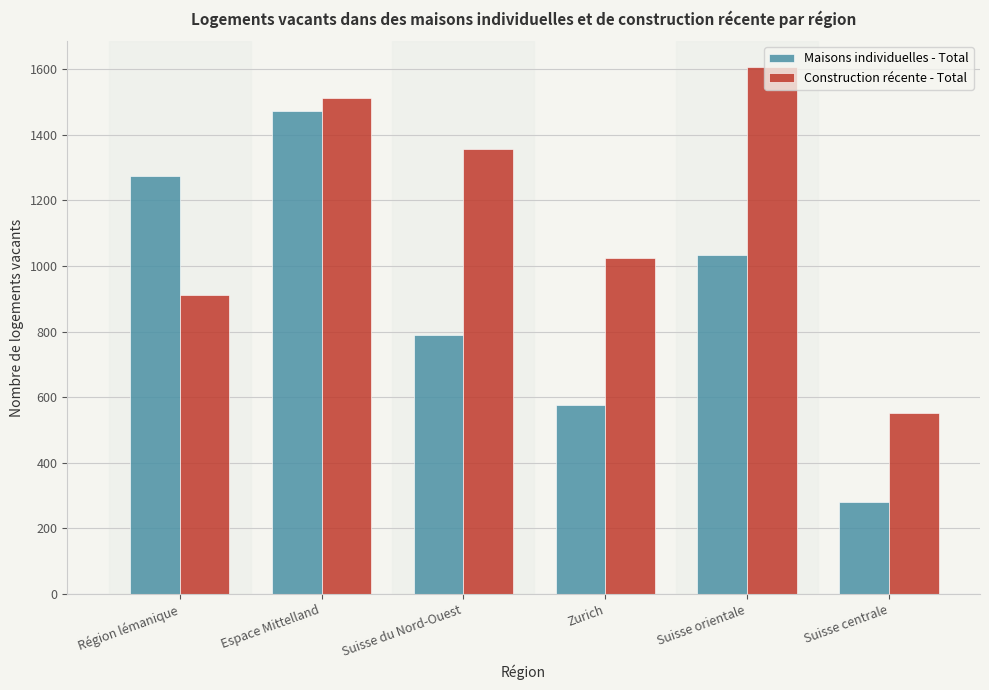

The Construction récente - Total series shows 1358 at Suisse du Nord-Ouest. True or false?

True